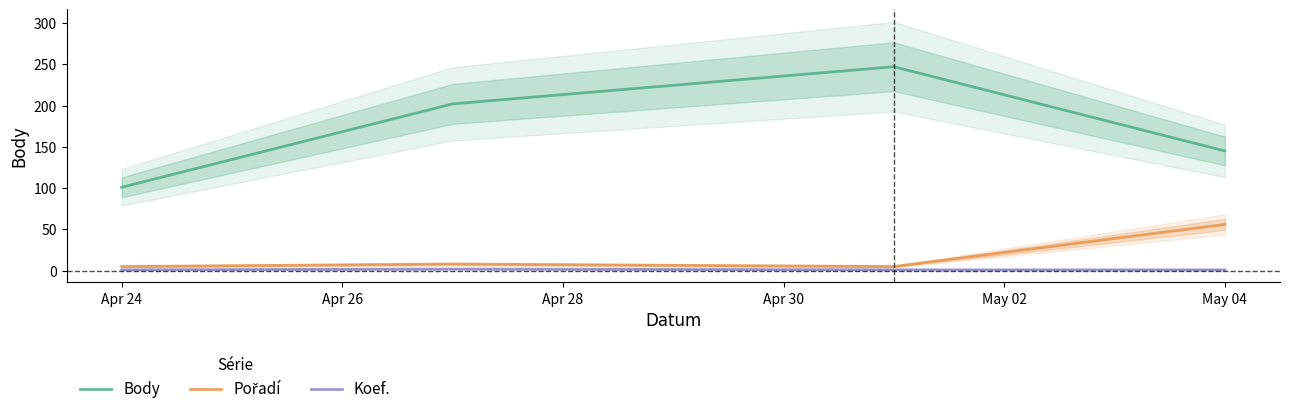

How many lines are shown in the chart?

3